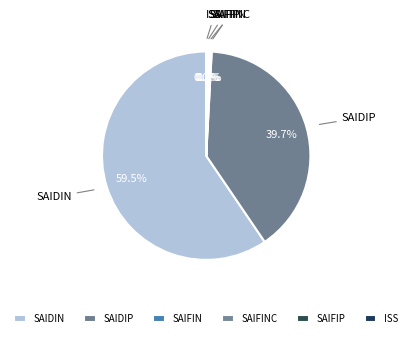

Is SAIFINC the majority of the pie?

No